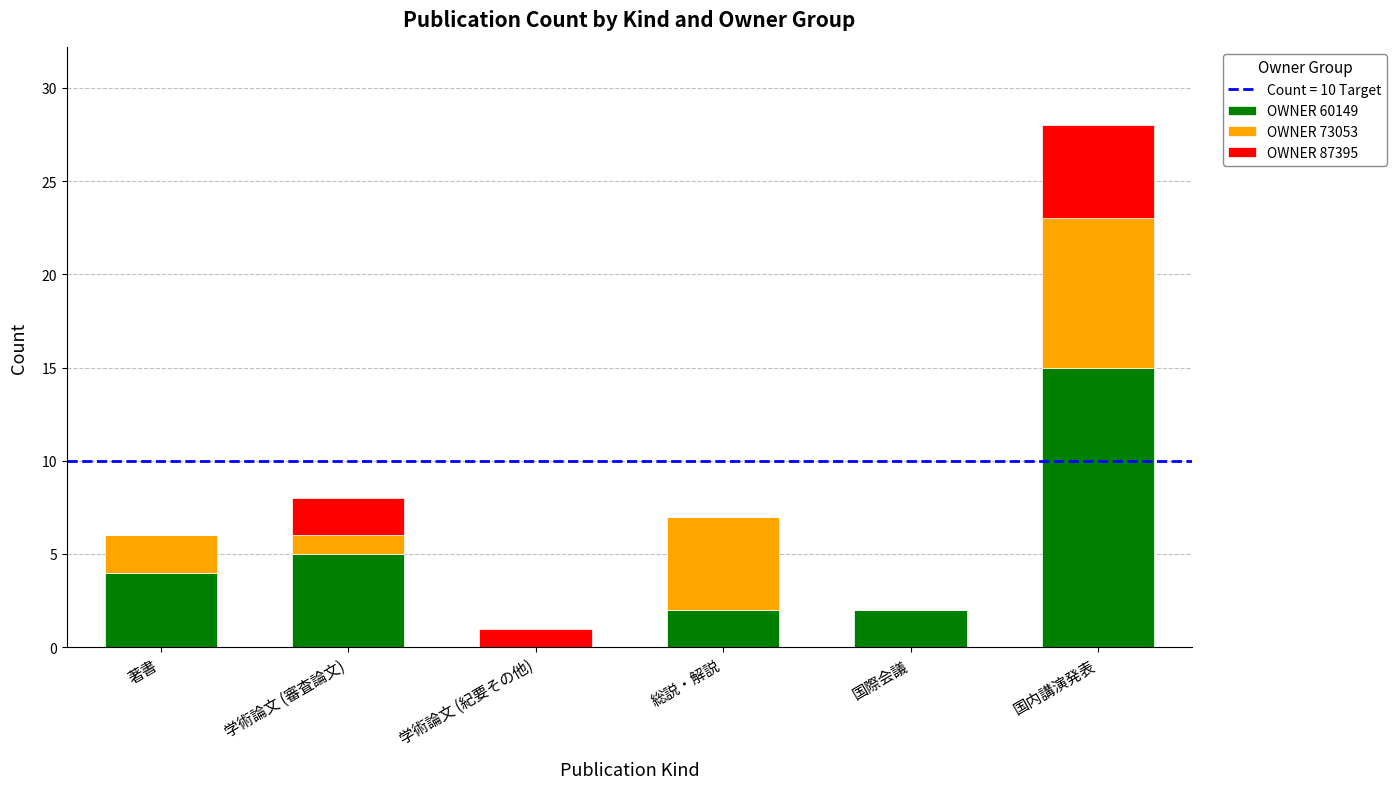

True or false: OWNER 60149 has a value of 0 at 学術論文 (紀要その他).

True